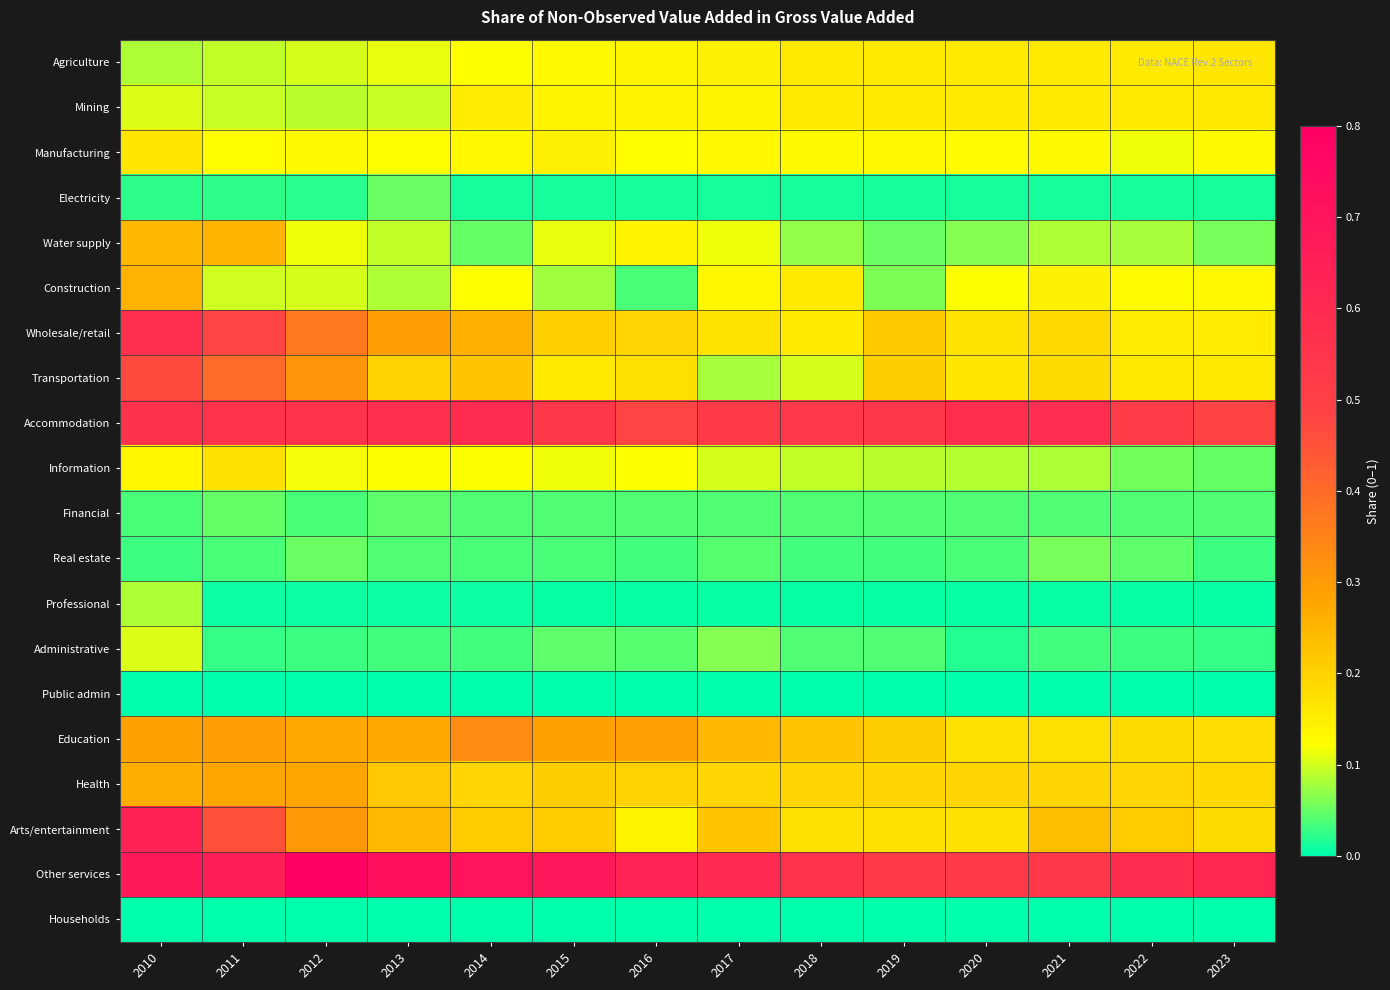

Reading left to right, what are all the values shown in this chart?

Agriculture: 2010=0.1	2011=0.1	2012=0.1	2013=0.1	2014=0.1	2015=0.1	2016=0.1	2017=0.1	2018=0.2	2019=0.2	2020=0.2	2021=0.2	2022=0.2	2023=0.2
Mining: 2010=0.1	2011=0.1	2012=0.1	2013=0.1	2014=0.2	2015=0.1	2016=0.1	2017=0.1	2018=0.2	2019=0.2	2020=0.2	2021=0.2	2022=0.2	2023=0.2
Manufacturing: 2010=0.2	2011=0.1	2012=0.1	2013=0.1	2014=0.1	2015=0.1	2016=0.1	2017=0.1	2018=0.1	2019=0.1	2020=0.1	2021=0.1	2022=0.1	2023=0.1
Electricity: 2010=0.0	2011=0.0	2012=0.0	2013=0.1	2014=0.0	2015=0.0	2016=0.0	2017=0.0	2018=0.0	2019=0.0	2020=0.0	2021=0.0	2022=0.0	2023=0.0
Water supply: 2010=0.2	2011=0.2	2012=0.1	2013=0.1	2014=0.0	2015=0.1	2016=0.1	2017=0.1	2018=0.1	2019=0.1	2020=0.1	2021=0.1	2022=0.1	2023=0.1
Construction: 2010=0.3	2011=0.1	2012=0.1	2013=0.1	2014=0.1	2015=0.1	2016=0.0	2017=0.1	2018=0.2	2019=0.1	2020=0.1	2021=0.1	2022=0.1	2023=0.1
Wholesale/retail: 2010=0.6	2011=0.5	2012=0.4	2013=0.3	2014=0.3	2015=0.2	2016=0.2	2017=0.2	2018=0.2	2019=0.2	2020=0.2	2021=0.2	2022=0.2	2023=0.2
Transportation: 2010=0.5	2011=0.4	2012=0.3	2013=0.2	2014=0.2	2015=0.2	2016=0.2	2017=0.1	2018=0.1	2019=0.2	2020=0.2	2021=0.2	2022=0.2	2023=0.2
Accommodation: 2010=0.6	2011=0.6	2012=0.6	2013=0.6	2014=0.6	2015=0.5	2016=0.5	2017=0.5	2018=0.5	2019=0.5	2020=0.6	2021=0.6	2022=0.5	2023=0.5
Information: 2010=0.1	2011=0.2	2012=0.1	2013=0.1	2014=0.1	2015=0.1	2016=0.1	2017=0.1	2018=0.1	2019=0.1	2020=0.1	2021=0.1	2022=0.1	2023=0.0
Financial: 2010=0.0	2011=0.0	2012=0.0	2013=0.0	2014=0.0	2015=0.0	2016=0.0	2017=0.0	2018=0.0	2019=0.0	2020=0.0	2021=0.0	2022=0.0	2023=0.0
Real estate: 2010=0.0	2011=0.0	2012=0.1	2013=0.0	2014=0.0	2015=0.0	2016=0.0	2017=0.0	2018=0.0	2019=0.0	2020=0.0	2021=0.1	2022=0.0	2023=0.0
Professional: 2010=0.1	2011=0.0	2012=0.0	2013=0.0	2014=0.0	2015=0.0	2016=0.0	2017=0.0	2018=0.0	2019=0.0	2020=0.0	2021=0.0	2022=0.0	2023=0.0
Administrative: 2010=0.1	2011=0.0	2012=0.0	2013=0.0	2014=0.0	2015=0.0	2016=0.0	2017=0.1	2018=0.0	2019=0.0	2020=0.0	2021=0.0	2022=0.0	2023=0.0
Public admin: 2010=0.0	2011=0.0	2012=0.0	2013=0.0	2014=0.0	2015=0.0	2016=0.0	2017=0.0	2018=0.0	2019=0.0	2020=0.0	2021=0.0	2022=0.0	2023=0.0
Education: 2010=0.3	2011=0.3	2012=0.3	2013=0.3	2014=0.3	2015=0.3	2016=0.3	2017=0.2	2018=0.2	2019=0.2	2020=0.2	2021=0.2	2022=0.2	2023=0.2
Health: 2010=0.3	2011=0.3	2012=0.3	2013=0.2	2014=0.2	2015=0.2	2016=0.2	2017=0.2	2018=0.2	2019=0.2	2020=0.2	2021=0.2	2022=0.2	2023=0.2
Arts/entertainment: 2010=0.6	2011=0.5	2012=0.3	2013=0.2	2014=0.2	2015=0.2	2016=0.1	2017=0.2	2018=0.2	2019=0.2	2020=0.2	2021=0.2	2022=0.2	2023=0.2
Other services: 2010=0.7	2011=0.7	2012=0.8	2013=0.7	2014=0.7	2015=0.7	2016=0.6	2017=0.6	2018=0.6	2019=0.5	2020=0.5	2021=0.5	2022=0.6	2023=0.6
Households: 2010=0.0	2011=0.0	2012=0.0	2013=0.0	2014=0.0	2015=0.0	2016=0.0	2017=0.0	2018=0.0	2019=0.0	2020=0.0	2021=0.0	2022=0.0	2023=0.0